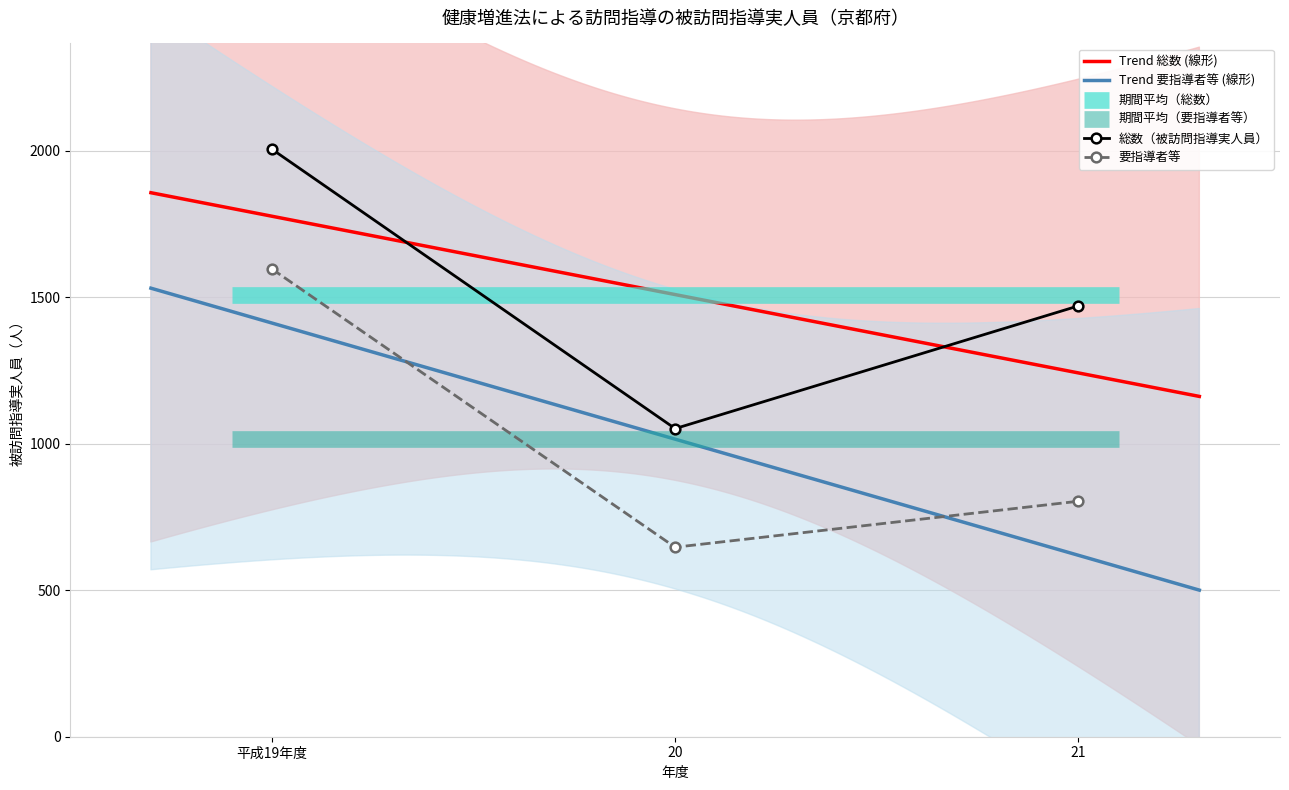

What is the average value of the 要指導者等 series?

1016